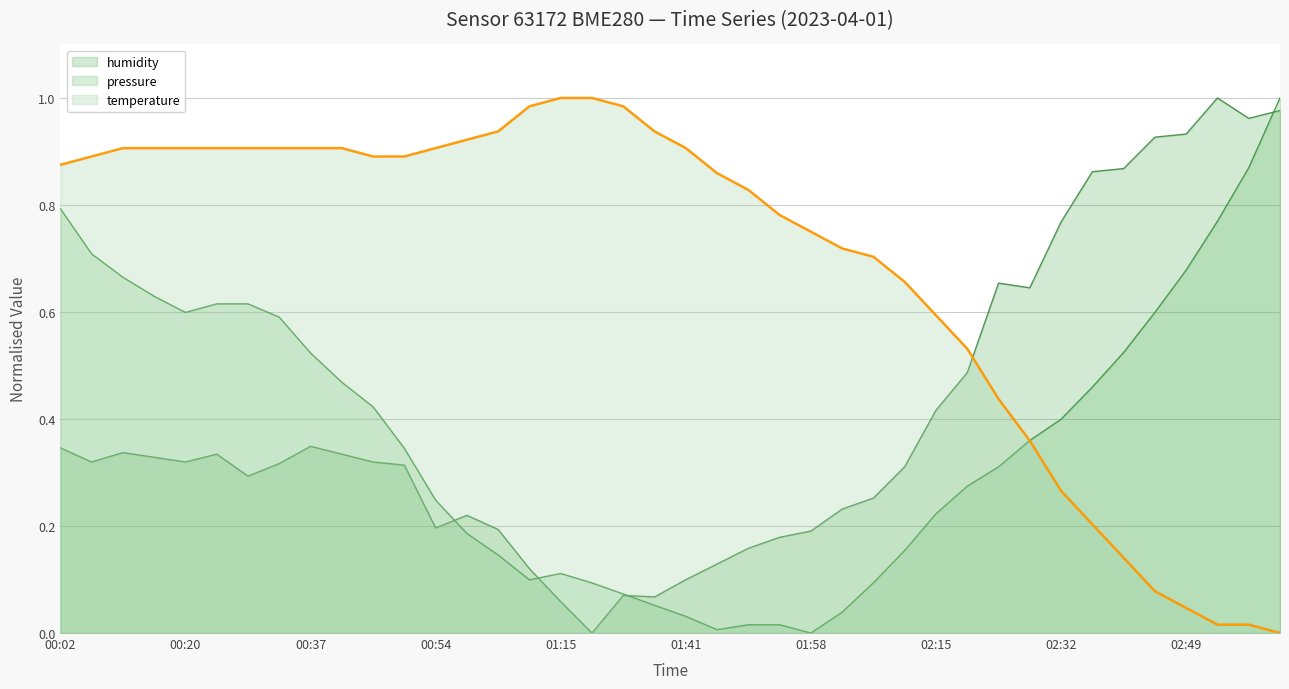

Rank the series at 01:36 from highest to lowest value.

temperature, humidity, pressure_norm